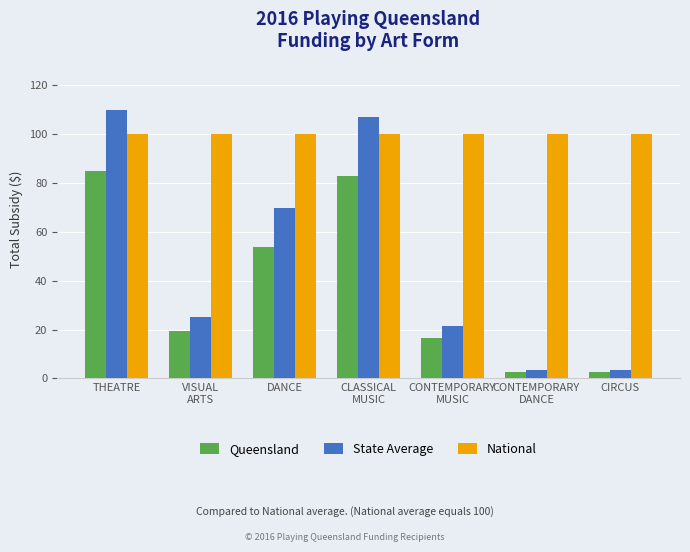

Between VISUAL
ARTS and CONTEMPORARY
MUSIC, which series saw the biggest shift?

State Average